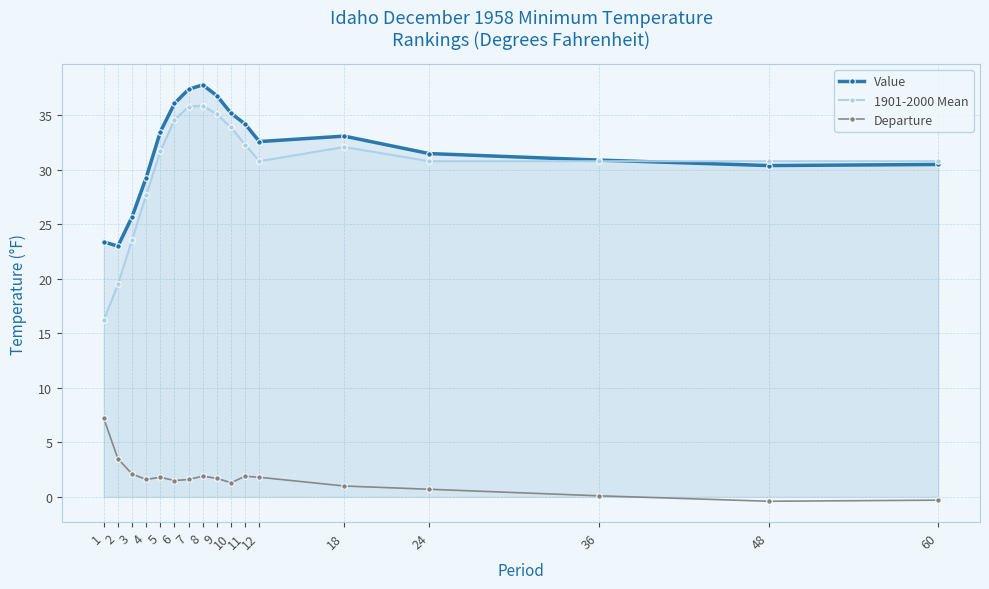

In 1901-2000 Mean, how many points are higher than both neighbors (excluding endpoints)?

2